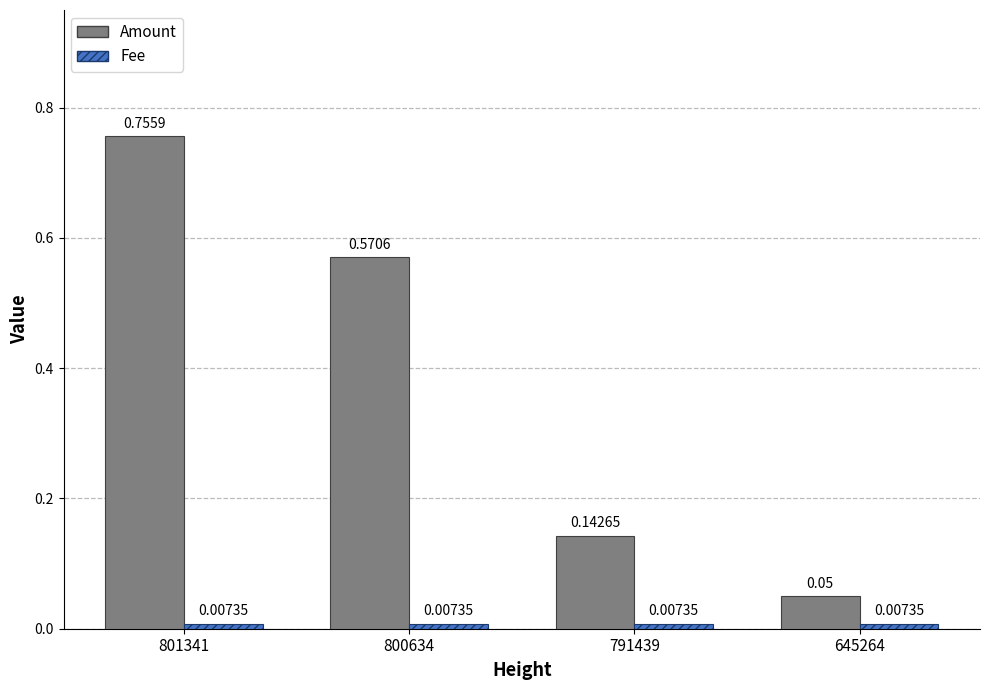

Between 801341 and 645264, which series saw the biggest shift?

Amount